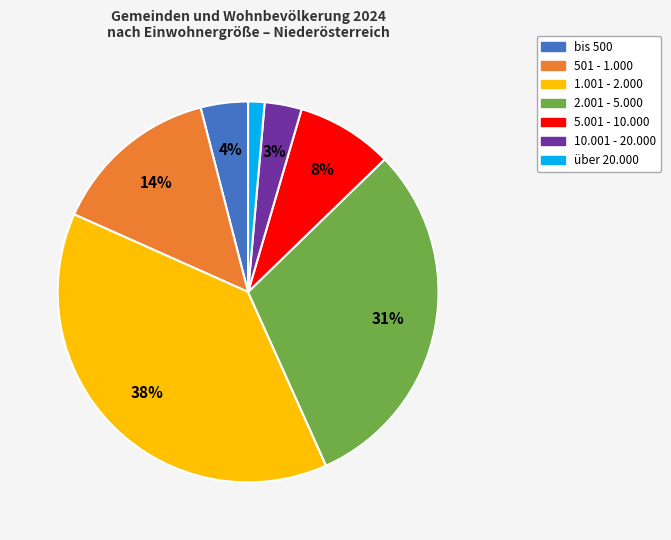

Which slice is the largest?

1.001 - 2.000